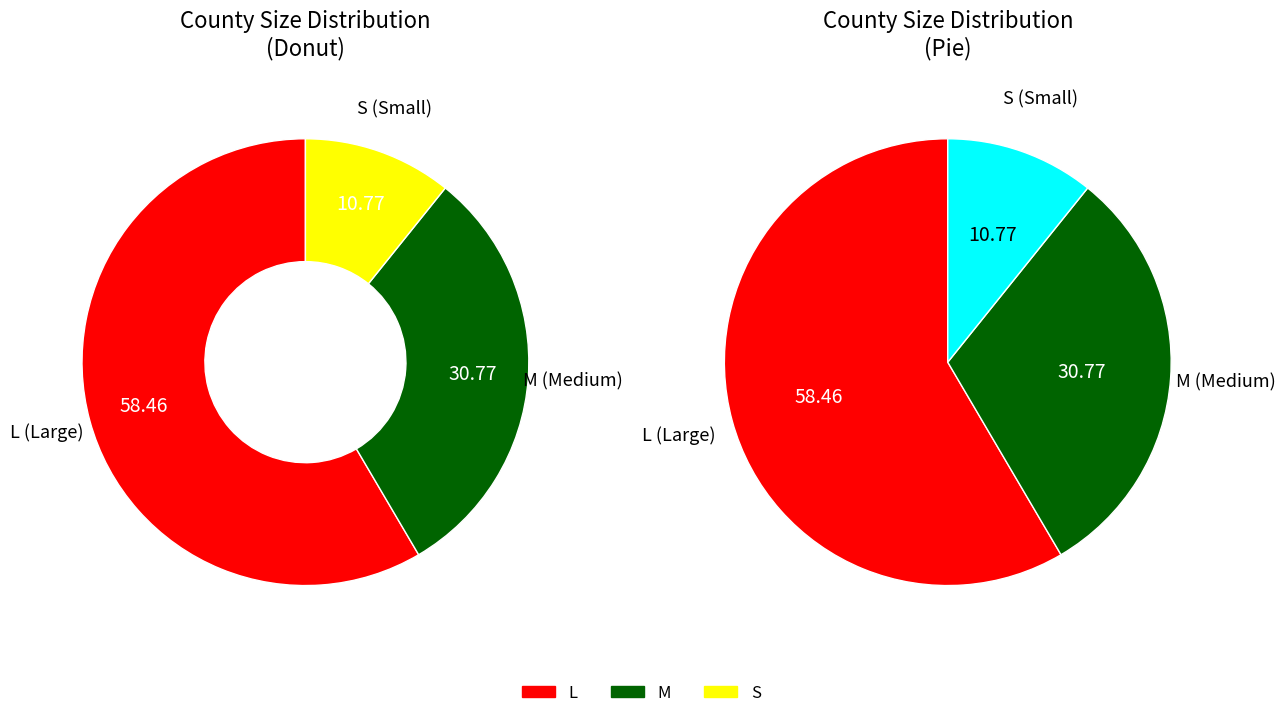

Is the sum of L and M greater than half?

Yes